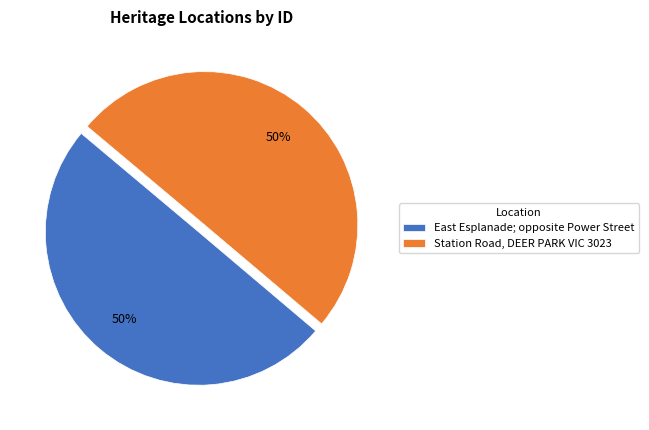

To the nearest percent, what portion does East Esplanade; opposite Power Street represent?

50%